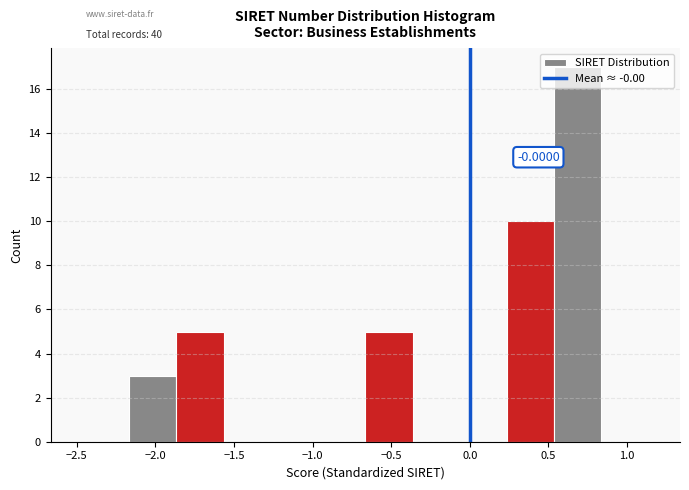

Which range on the x-axis has the tallest bar?

0.55 to 0.85